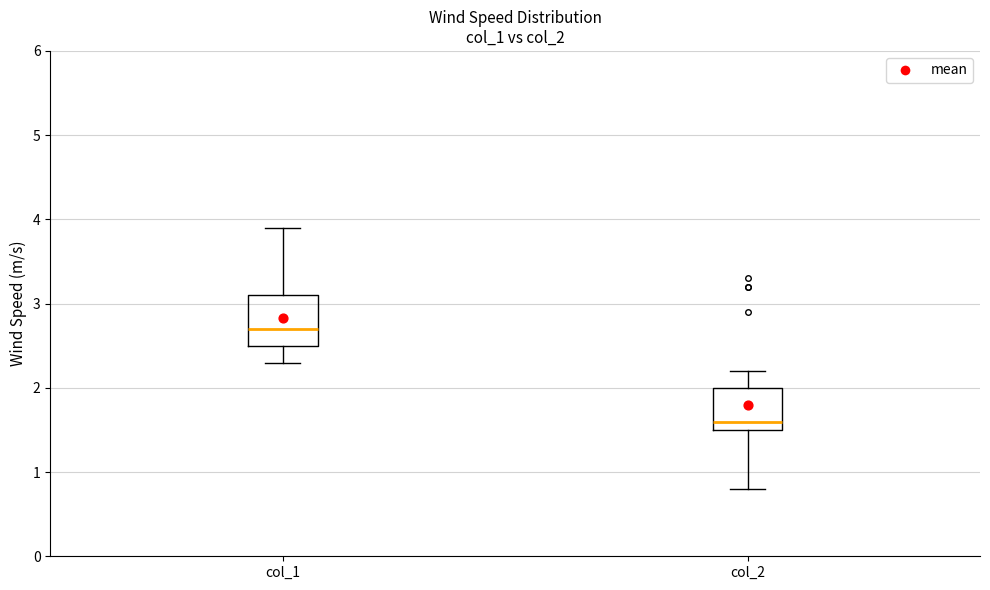

Comparing the boxes themselves (not the whiskers), which one is the tallest?

col_1